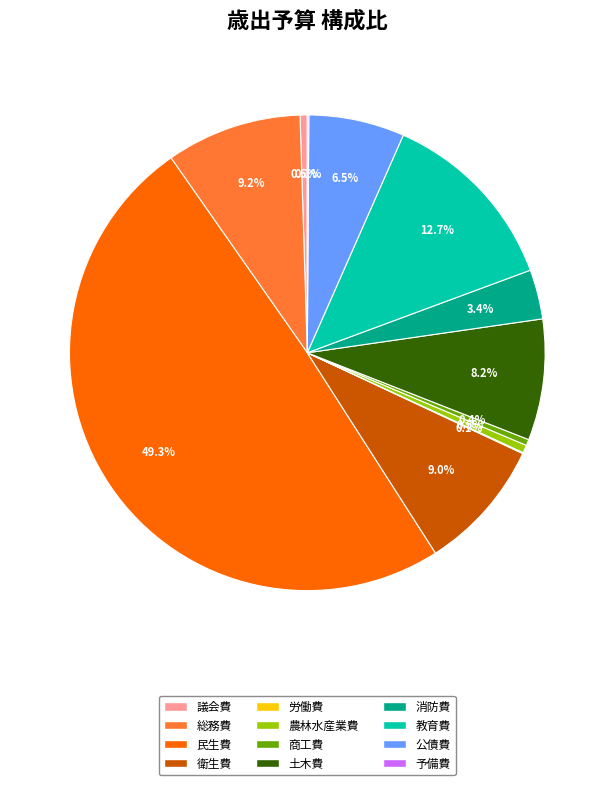

To the nearest percent, what is the average slice percentage?

8%